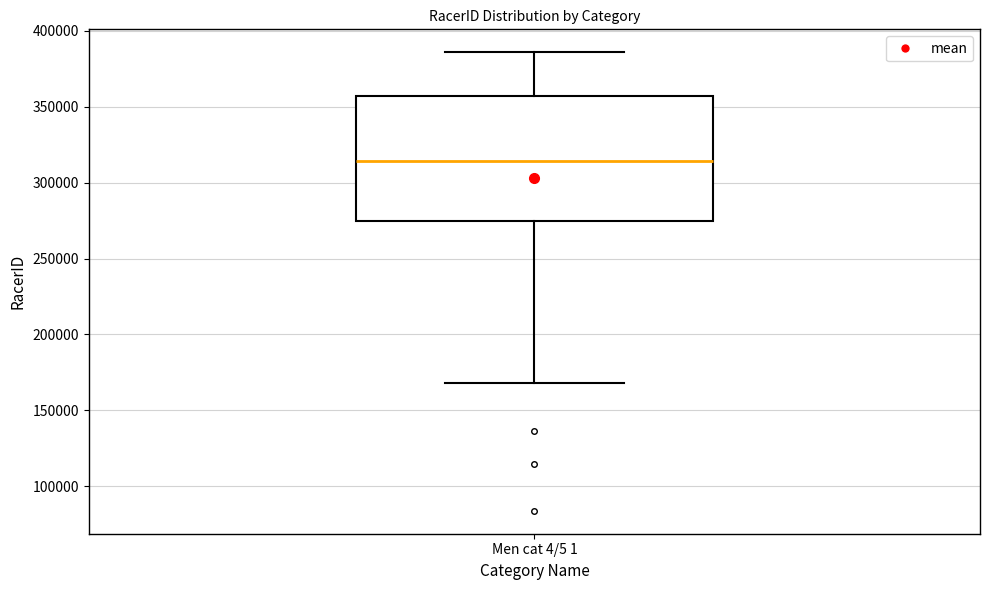

Transcribe this box plot: give where the median line is, the range the box spans, and where the two whiskers end, as read against the y-axis. The values are not printed on the chart, so give them approximately, as read against the axis.

median 315000, box 275000 to 355000, whiskers 170000 to 385000